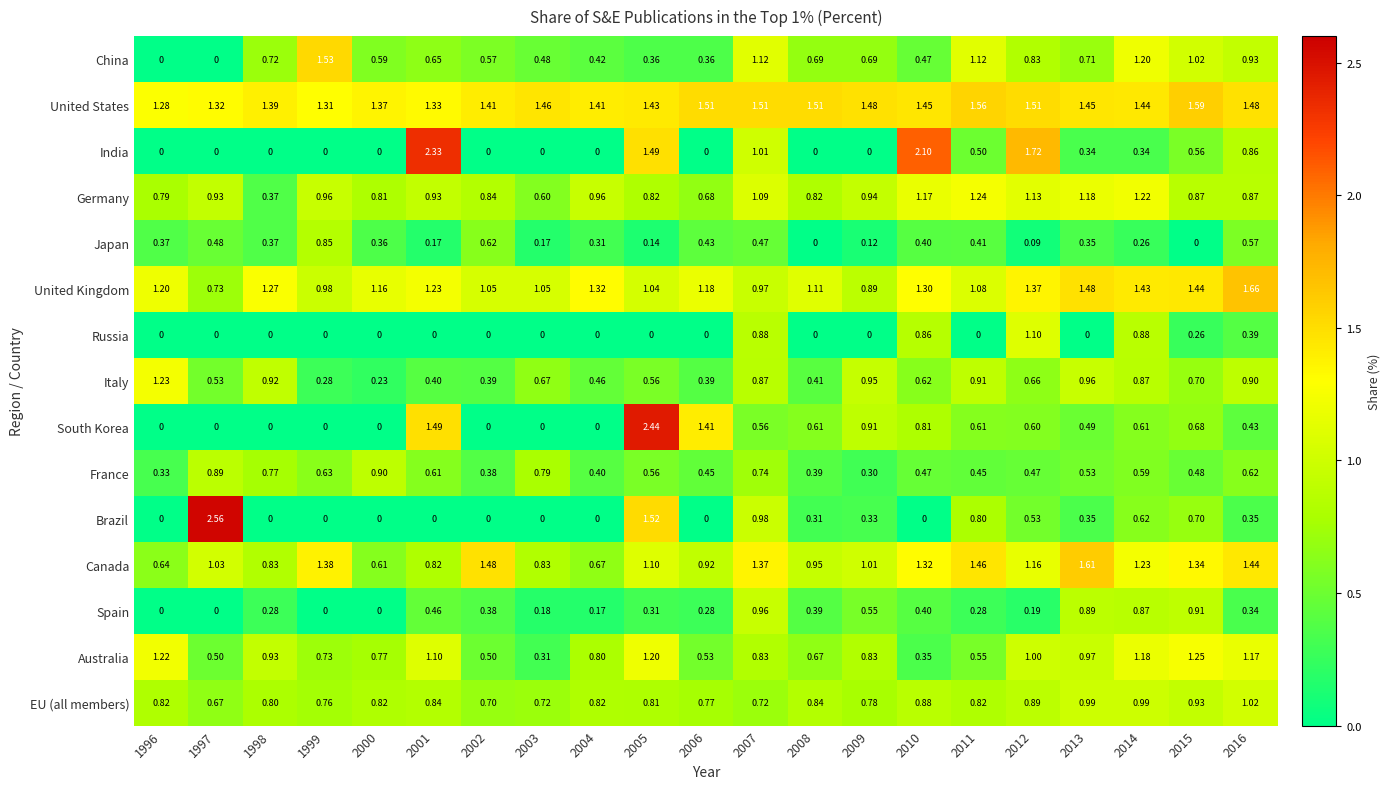

Between 1999 and 2002, which series saw the biggest shift?

China